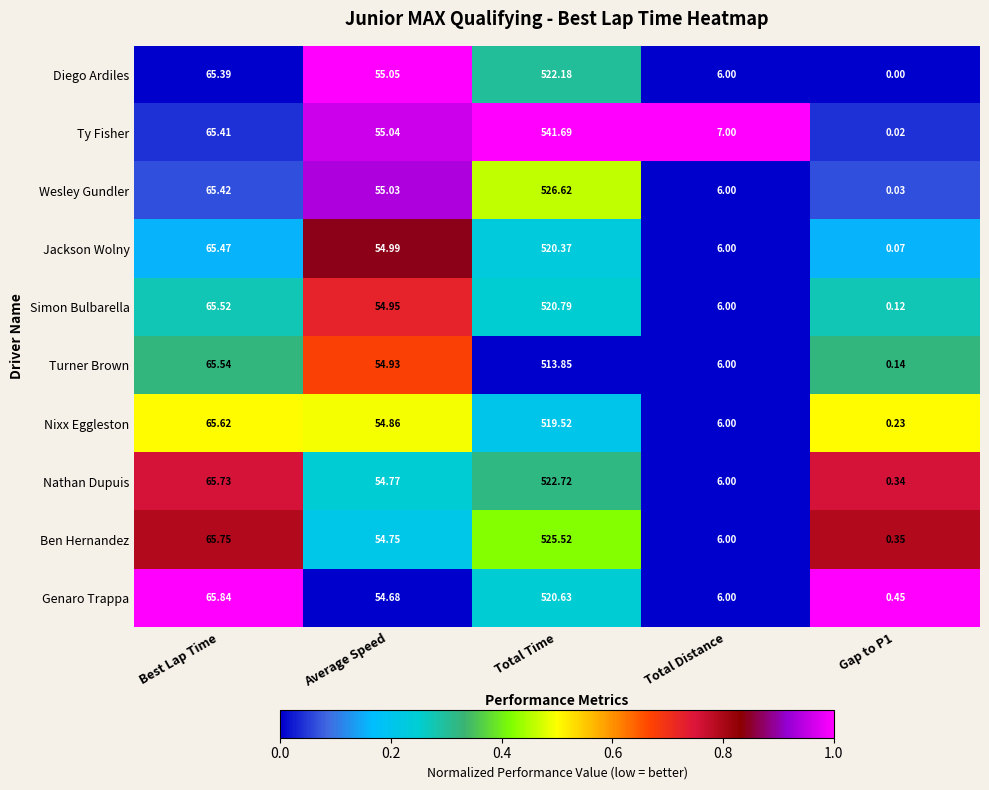

Which series has the largest range (max minus min)?

Ty Fisher